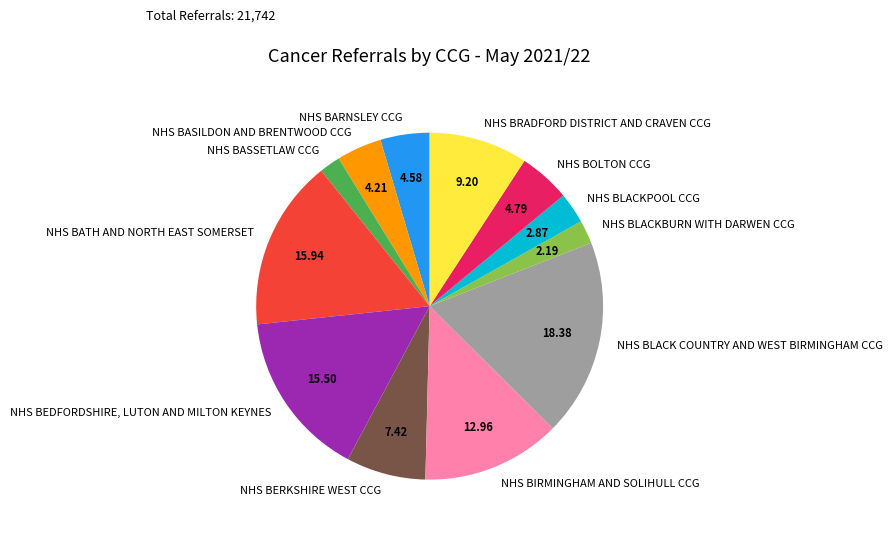

Do NHS BRADFORD DISTRICT AND CRAVEN CCG and NHS BASILDON AND BRENTWOOD CCG together represent more than half of the pie?

No